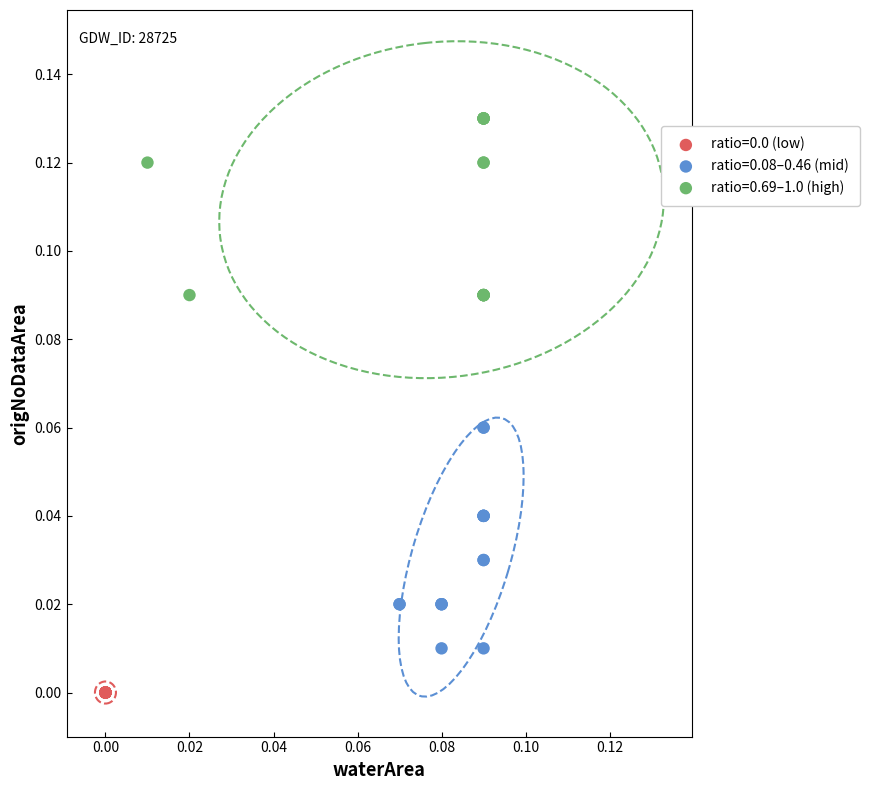

Which series reaches the maximum Y coordinate?

ratio=0.69–1.0 (high)